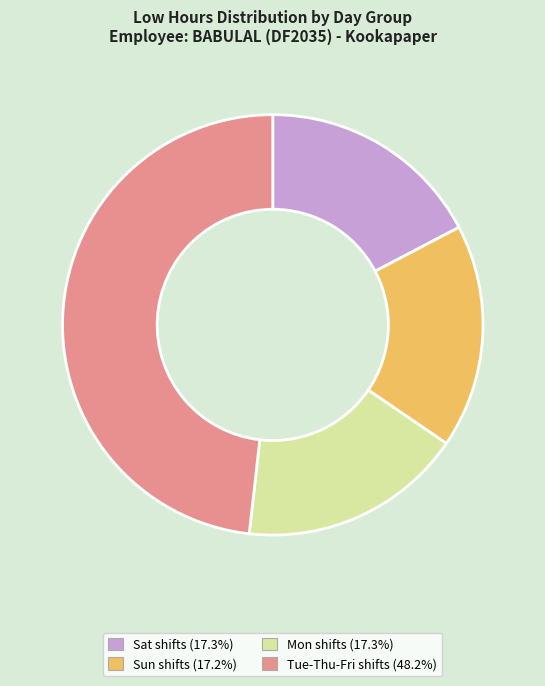

Is there any slice that represents more than half of the pie?

No